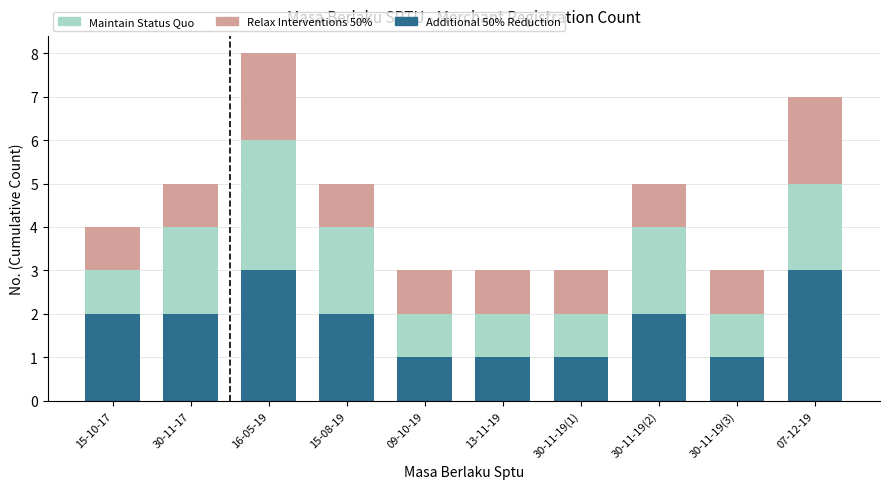

Is it true that Additional 50% Reduction equals 1 at 30-11-19(3)?

True